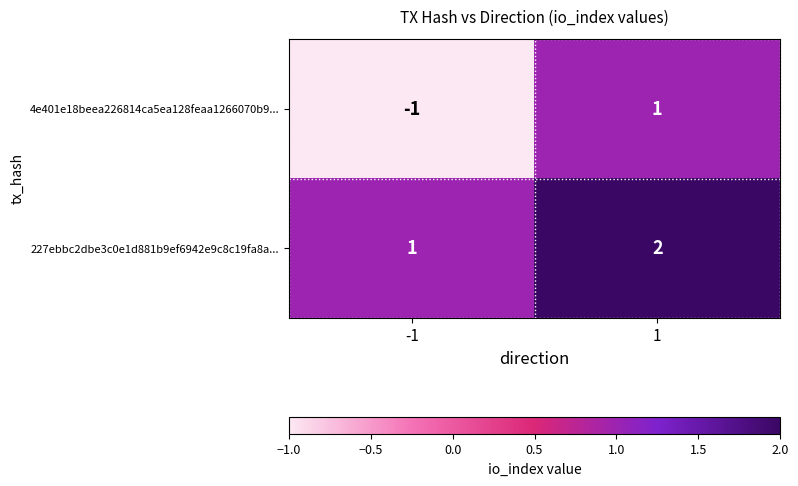

The 227ebbc2dbe3c0e1d881b9ef6942e9c8c19fa8a... series shows 1 at -1. True or false?

True